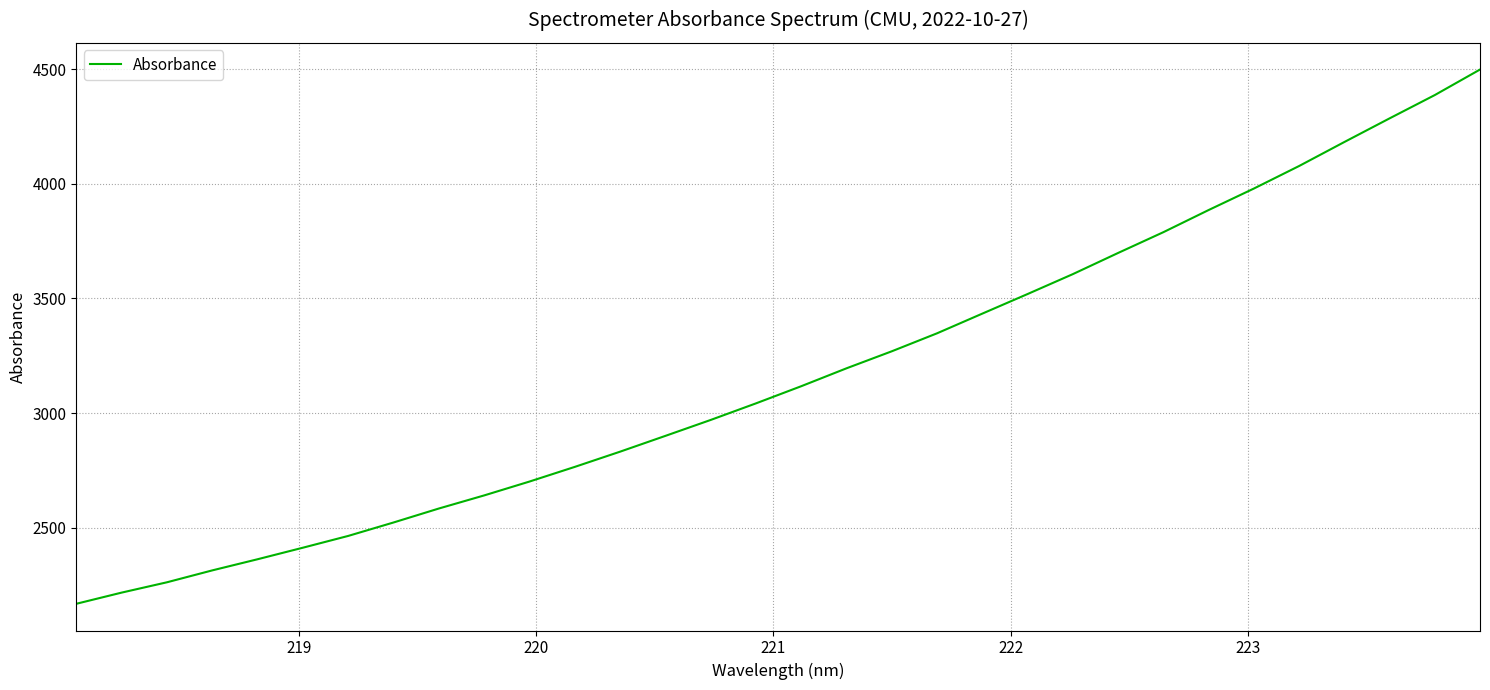

What is the smallest value displayed?

2168.7